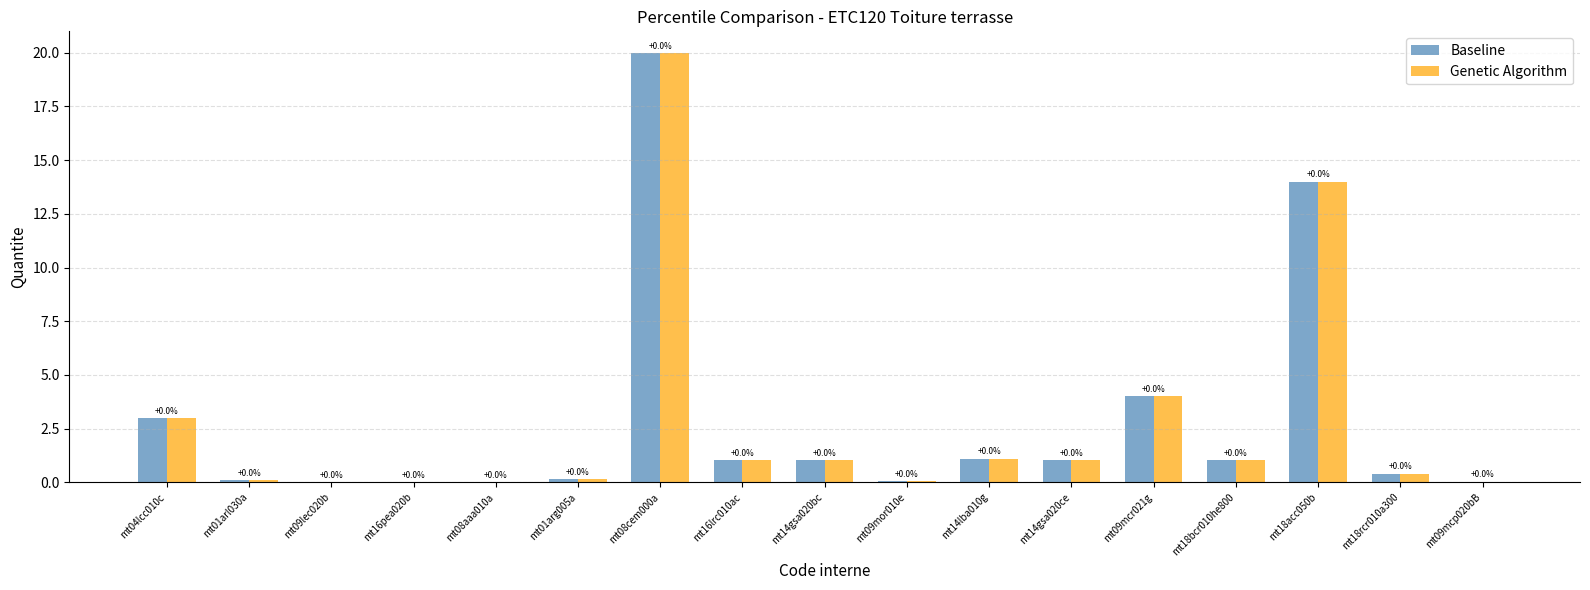

Where does the Genetic Algorithm series first go above 1?

mt04lcc010c